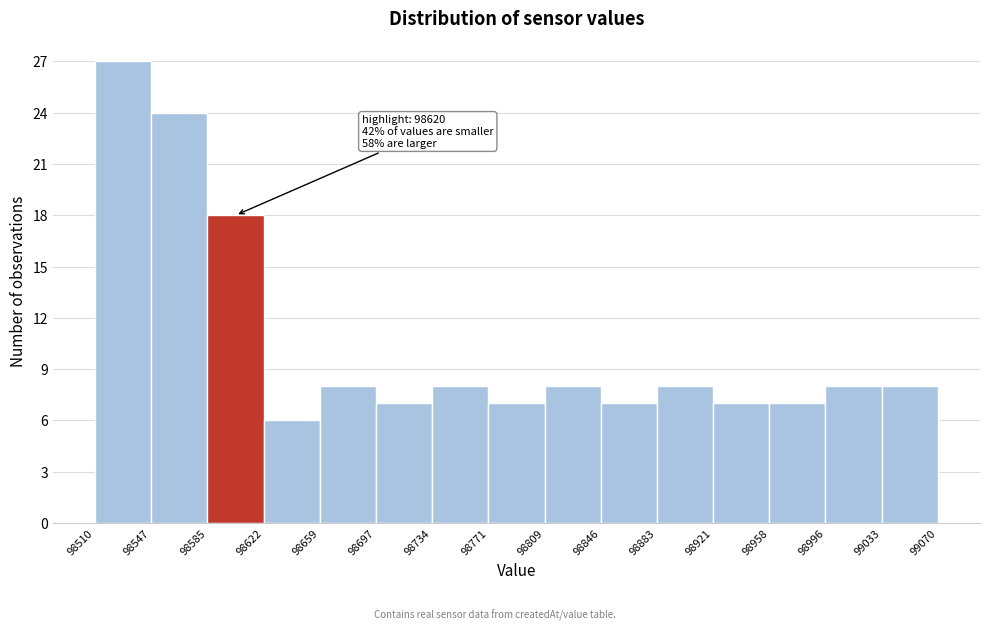

Which range on the x-axis has the tallest bar?

98510 to 98547